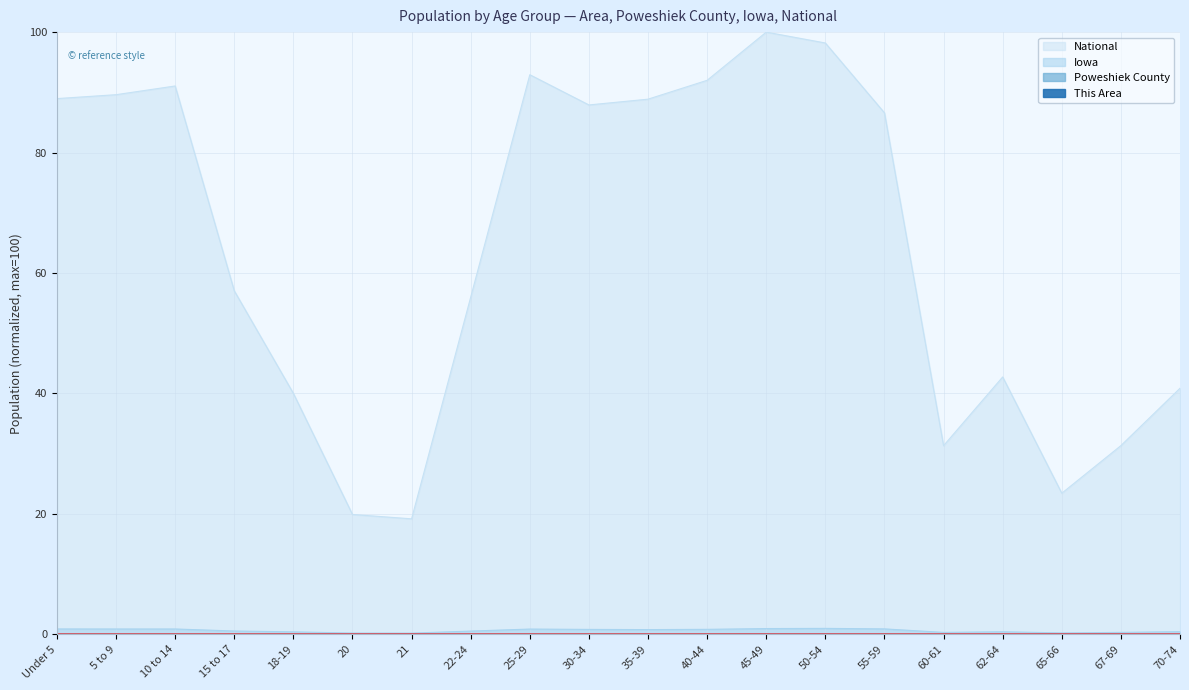

Reading left to right, transcribe all the data shown in this chart.

This Area: 0.0	0.0	0.0	0.0	0.0	0.0	0.0	0.0	0.0	0.0	0.0	0.0	0.0	0.0	0.0	0.0	0.0	0.0	0.0	0.0
Poweshiek County: 0.0	0.0	0.0	0.0	0.0	0.0	0.0	0.0	0.0	0.0	0.0	0.0	0.0	0.0	0.0	0.0	0.0	0.0	0.0	0.0
Iowa: 0.9	0.9	0.9	0.5	0.4	0.2	0.2	0.5	0.9	0.8	0.8	0.8	1.0	1.0	0.9	0.3	0.4	0.2	0.3	0.4
National: 89.0	89.6	91.1	57.0	40.0	19.9	19.2	56.0	92.9	87.9	88.9	92.0	100.0	98.2	86.6	31.3	42.7	23.4	31.3	40.9